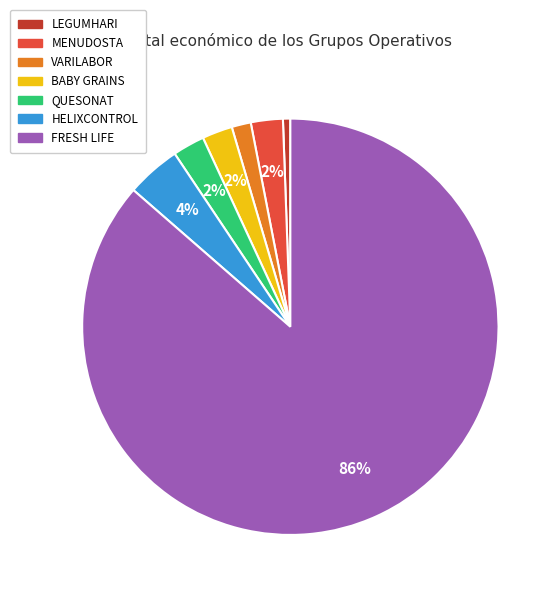

To the nearest percent, what is the average slice percentage?

14%